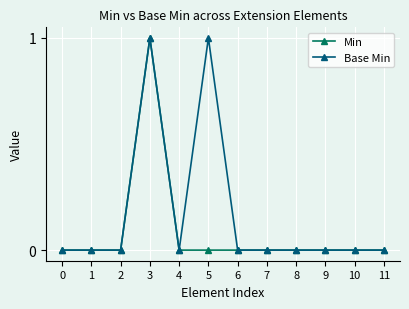

The value of Min at 0 is 0. True or false?

True